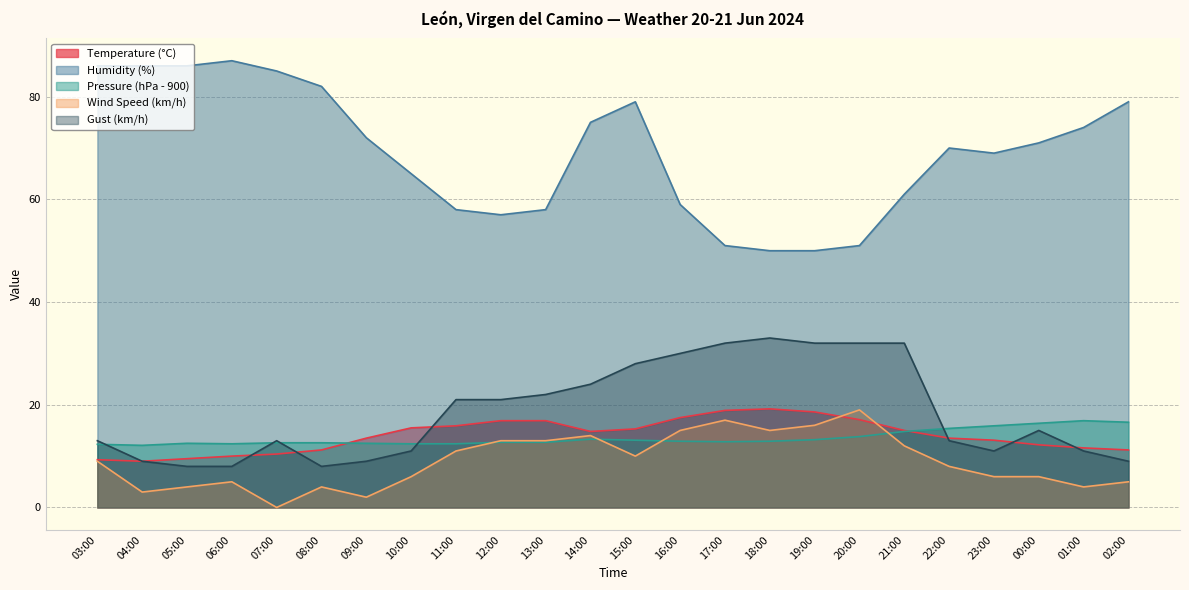

How many interior local peaks does the Gust (km/h) series have?

3